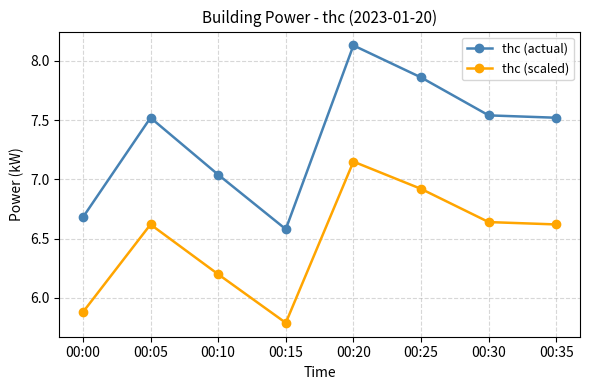

Where is the first local minimum for thc (scaled)?

00:15